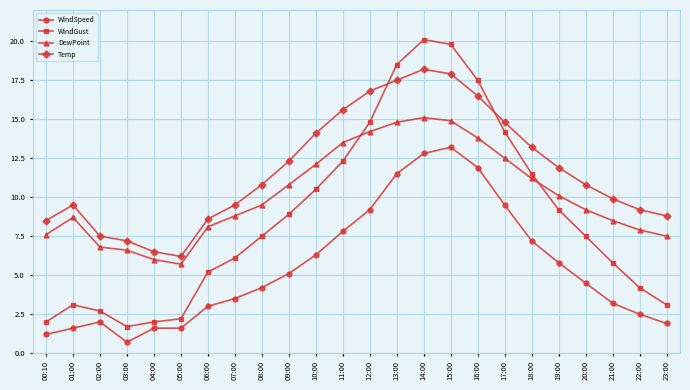

True or false: WindSpeed has a value of 4.2 at 21:00.

False